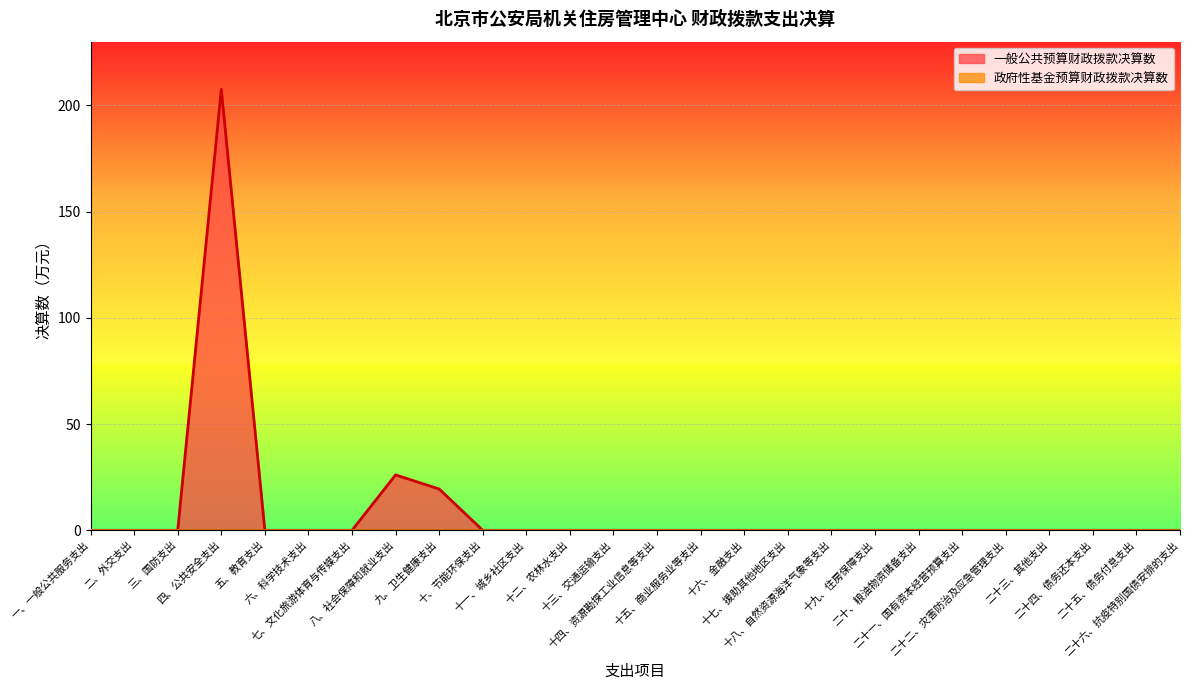

What is the difference between the maximum and minimum values?

207.6